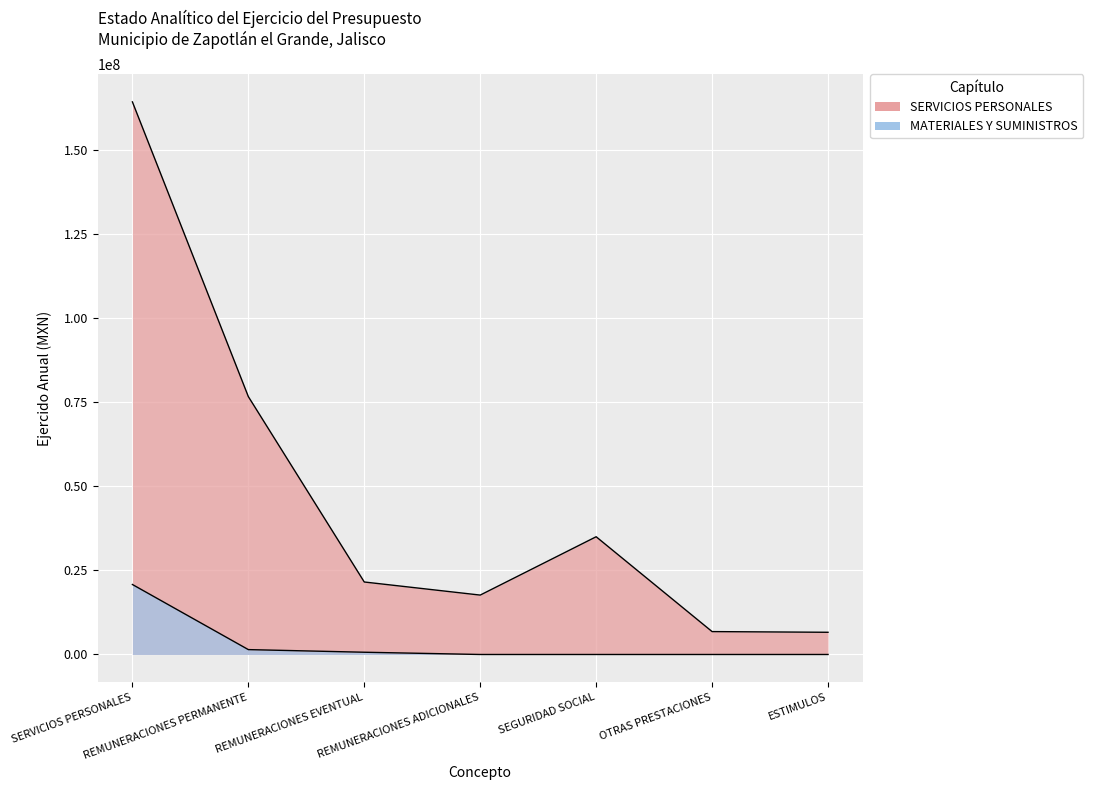

What is the label of the 6th point from the left?

OTRAS PRESTACIONES